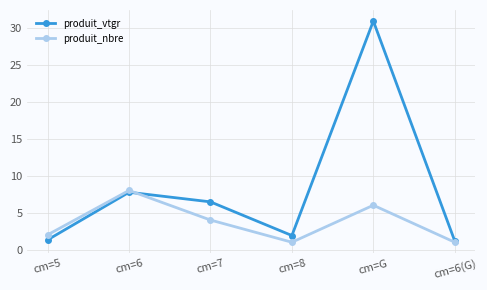

Is the value of produit_nbre at cm=7 greater than the value of produit_vtgr at cm=G?

No